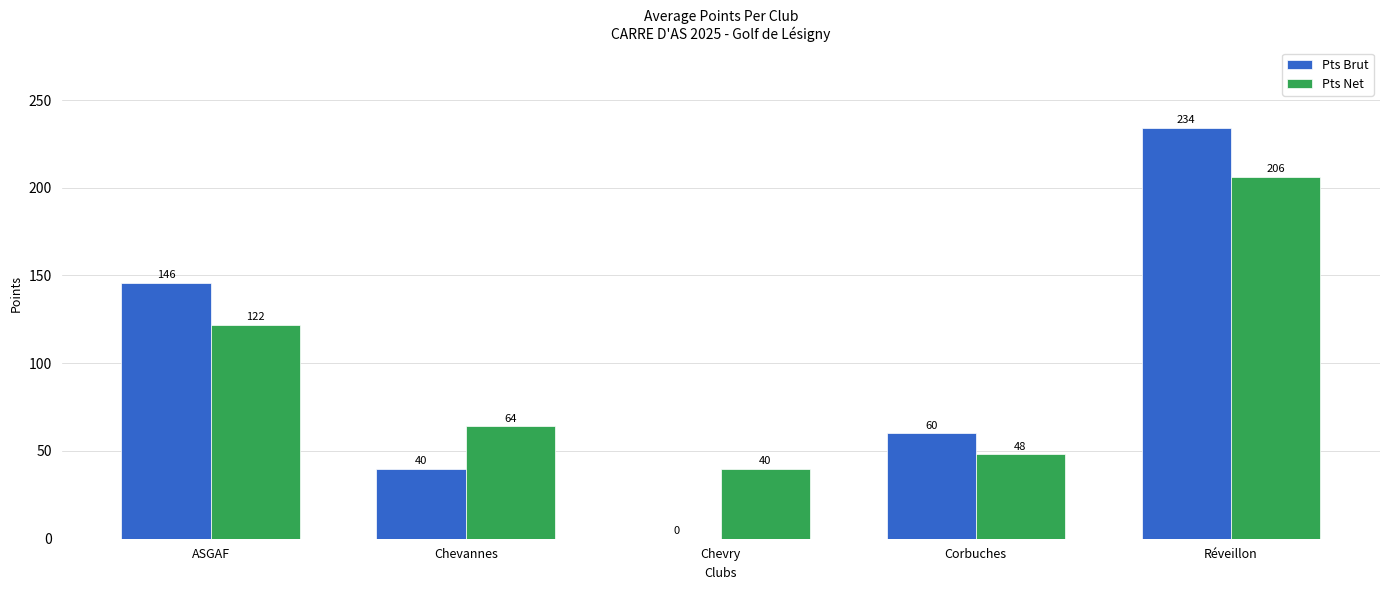

Read the Pts Brut value at Réveillon.

234